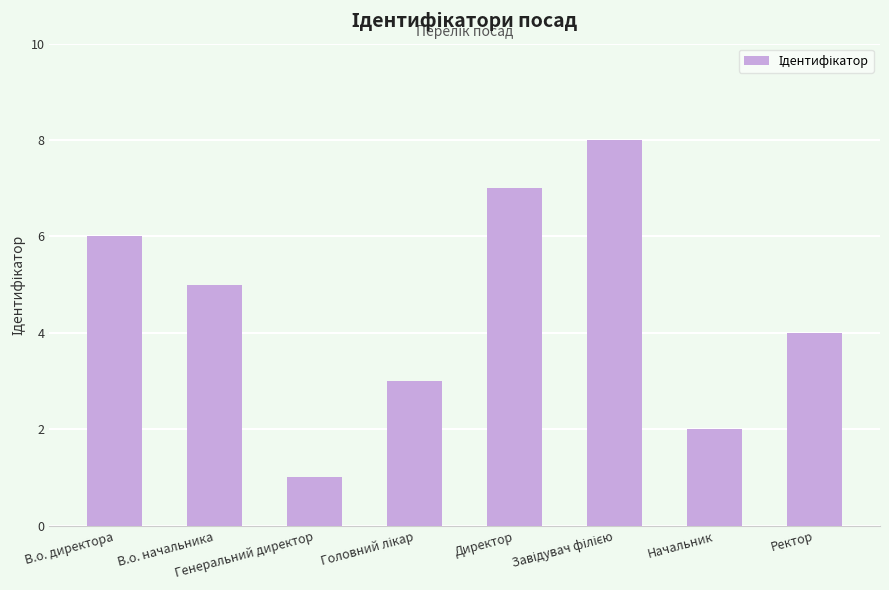

Are the bars horizontal?

No